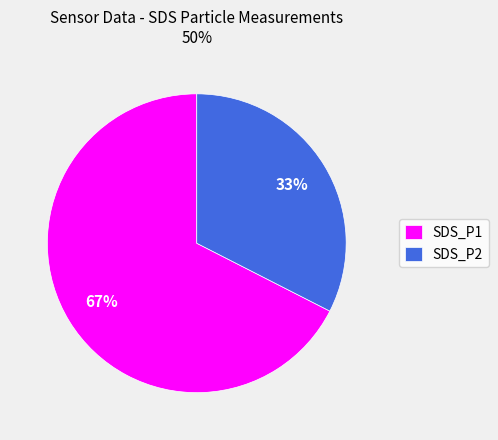

What is the ratio of the value at SDS_P2 to the value at SDS_P1?

0.5